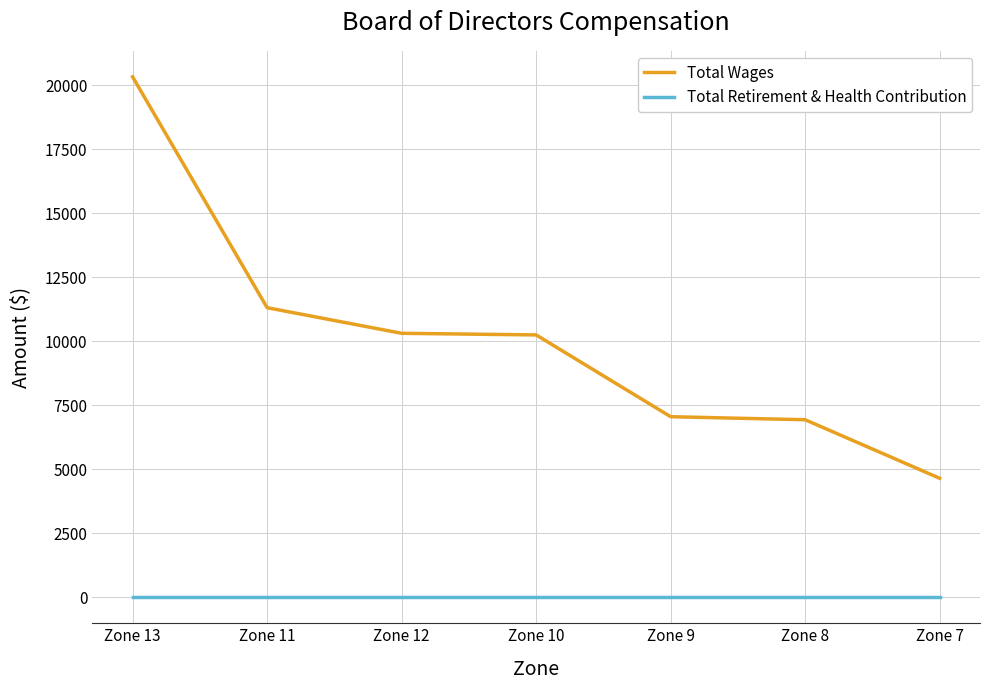

What is the sum of the Total Wages values at Zone 13 and Zone 11?

31651